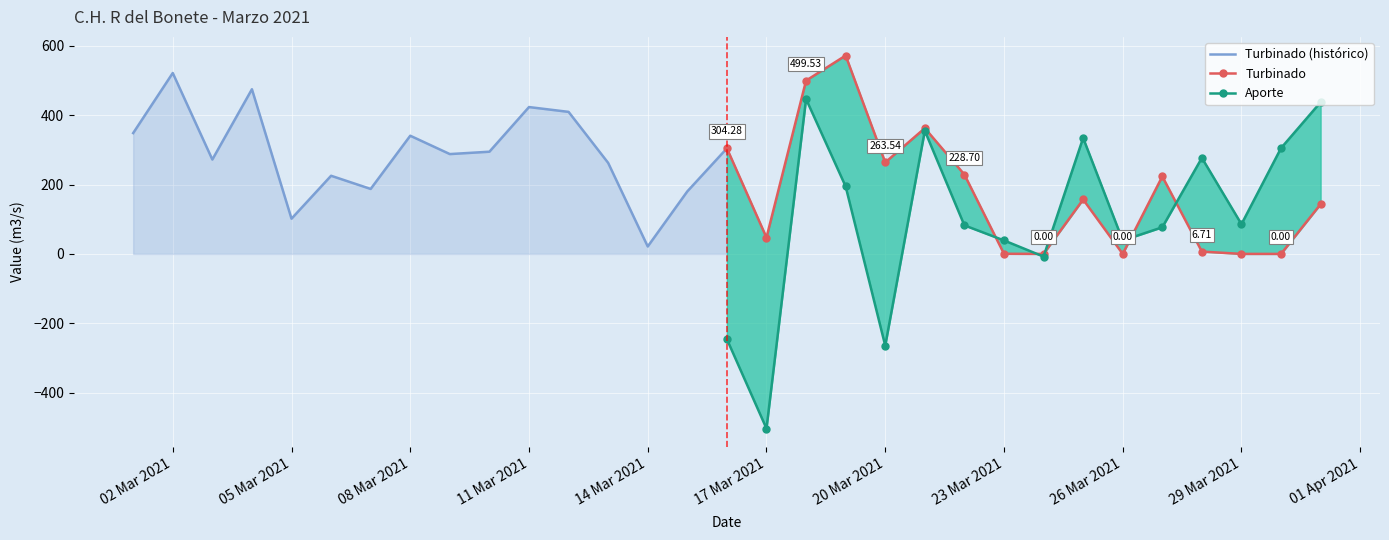

True or false: Turbinado has a value of 0.3 at 23 Mar 2021.

True